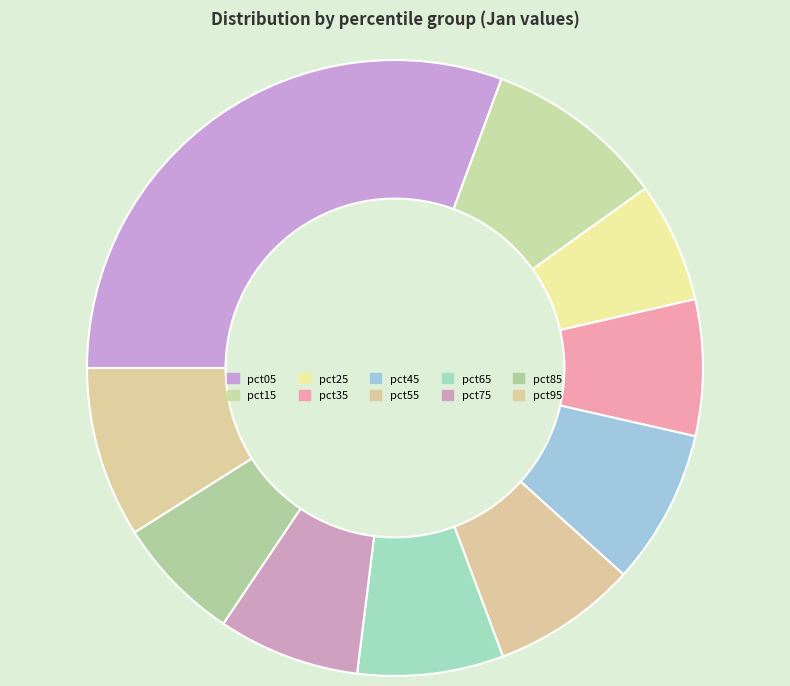

What percentage is the pct65 slice, to the nearest percent?

8%